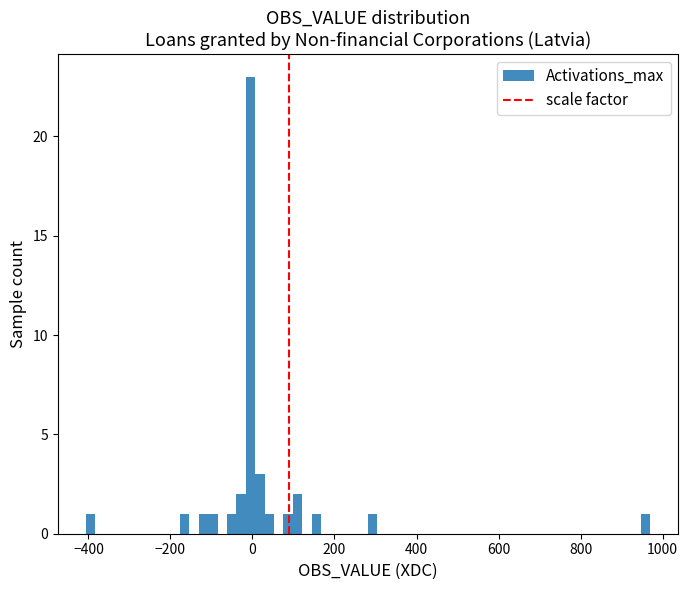

Read against the x-axis, roughly where is the centre of the tallest bar?

0